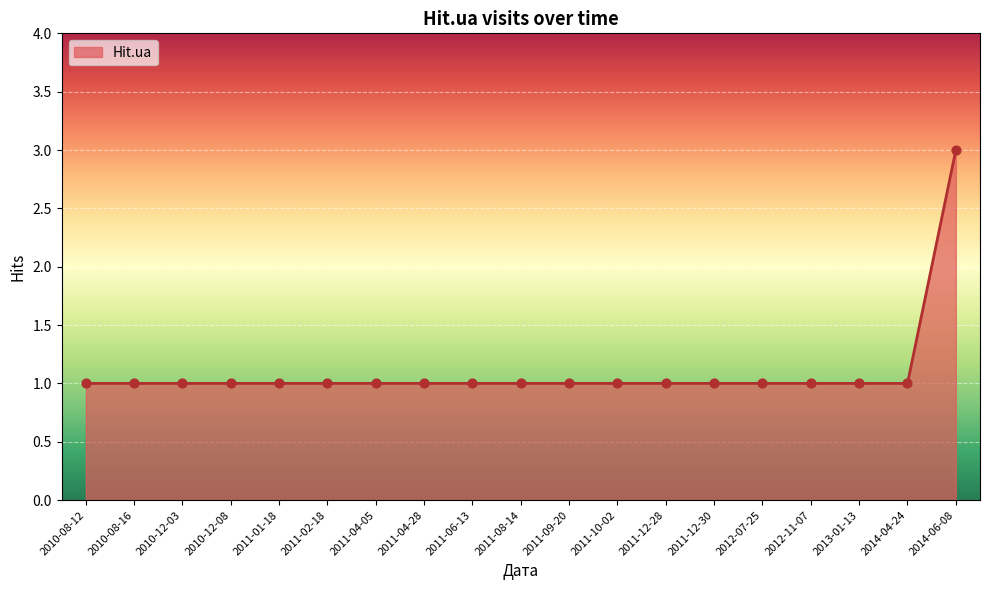

Approximately how many times larger is the value at 2011-12-28 compared to 2011-12-30?

1.0